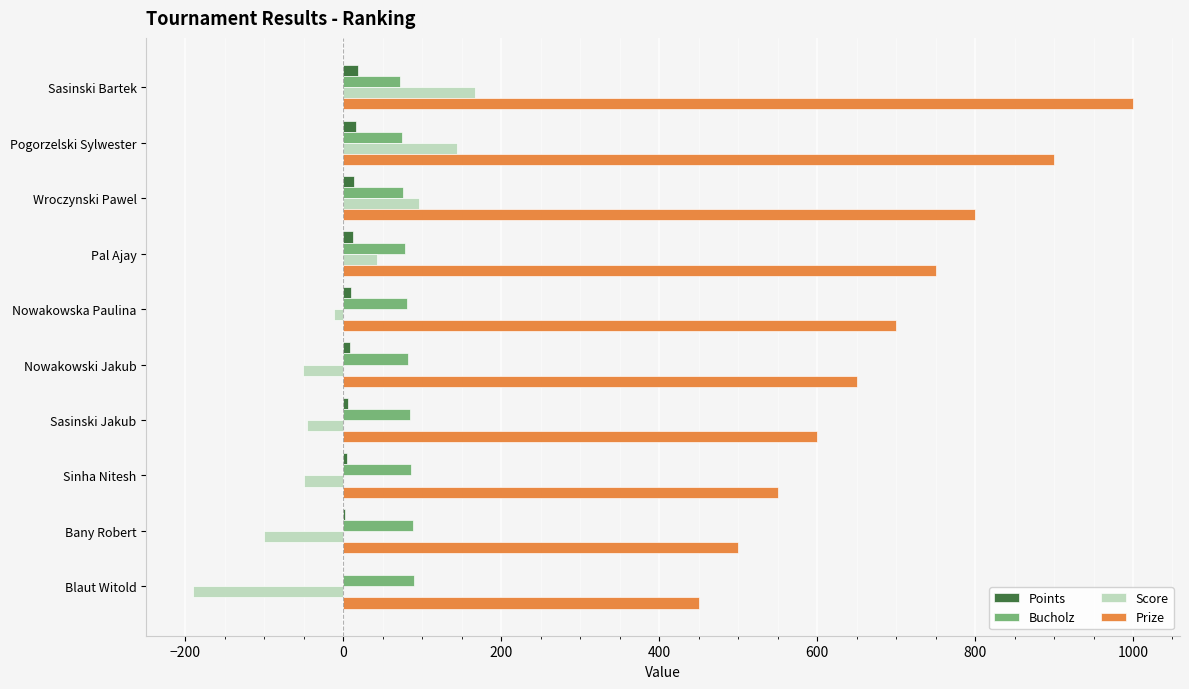

The value of Bucholz at Nowakowska Paulina is 37. True or false?

False